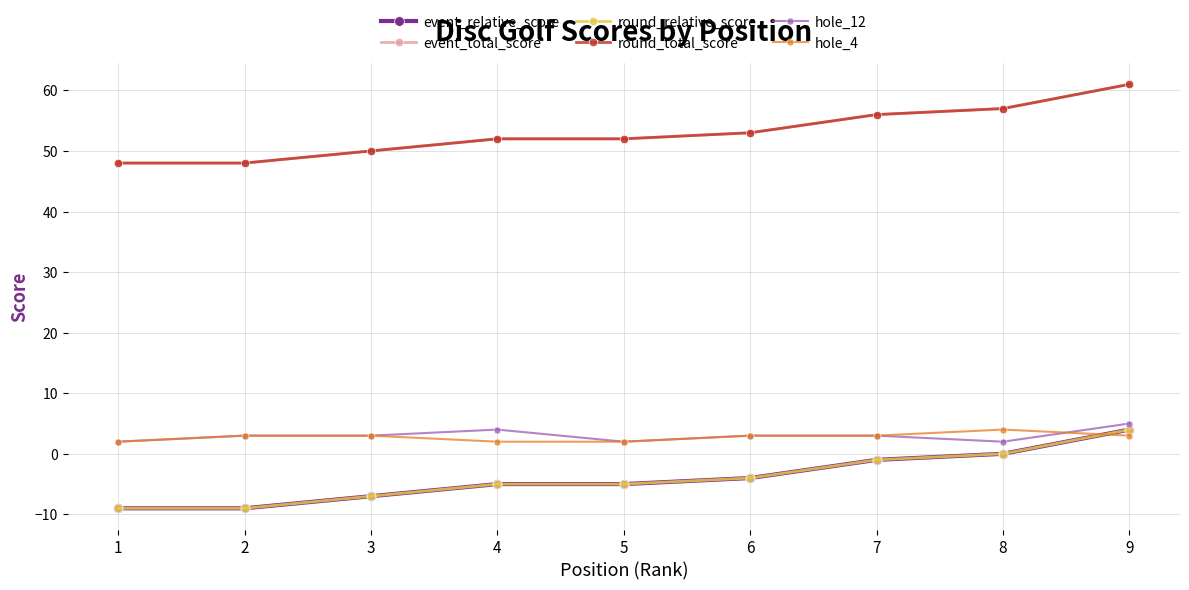

What is the sum of the event_relative_score values at 9 and 7?

3